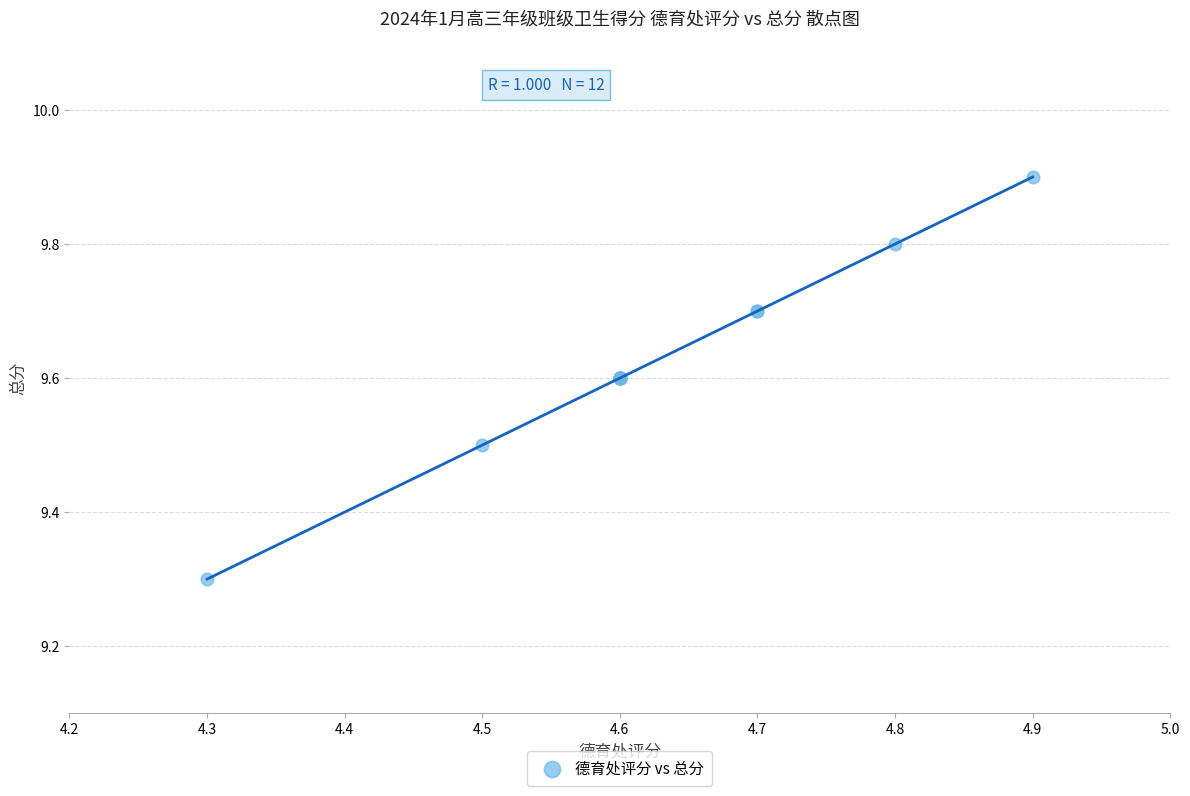

What Y value in the scatter plot is closest to 9?

9.3